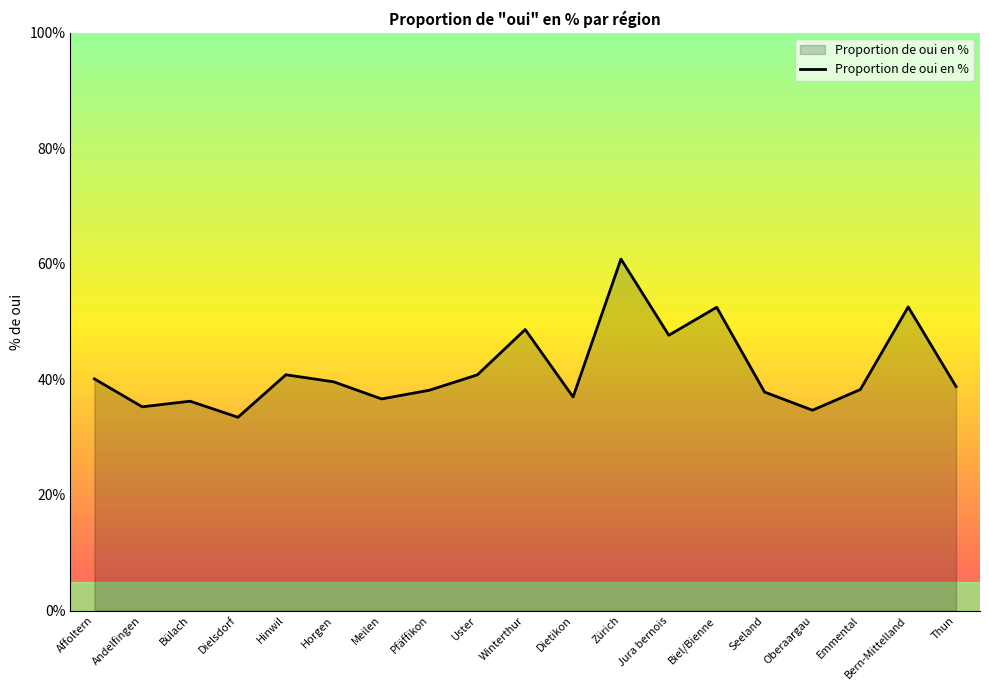

The chart shows a value of 40.1 at Affoltern. True or false?

True